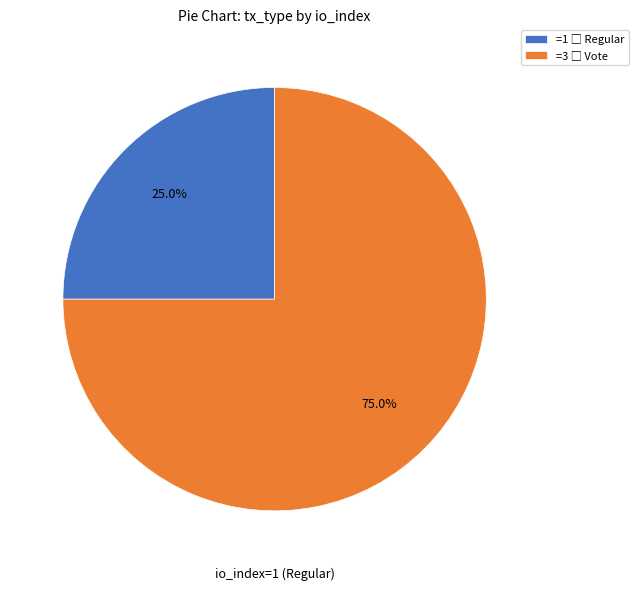

Does any single category account for the majority?

Yes